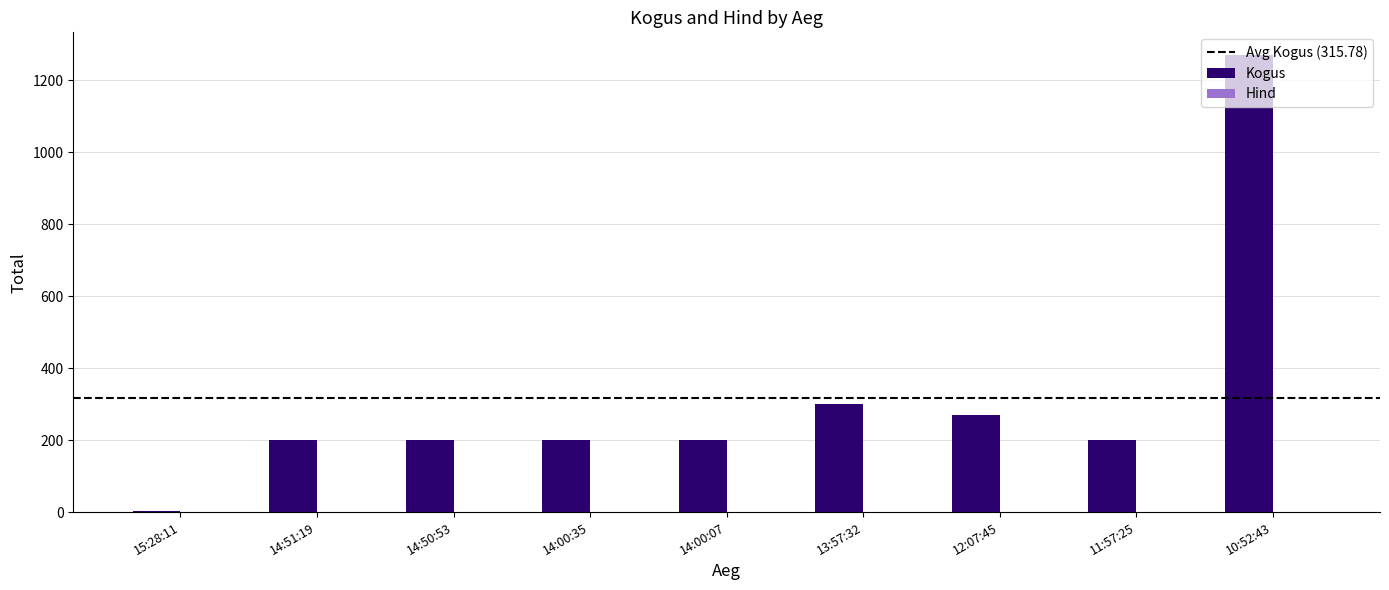

At which category is the sum across all series the highest?

10:52:43